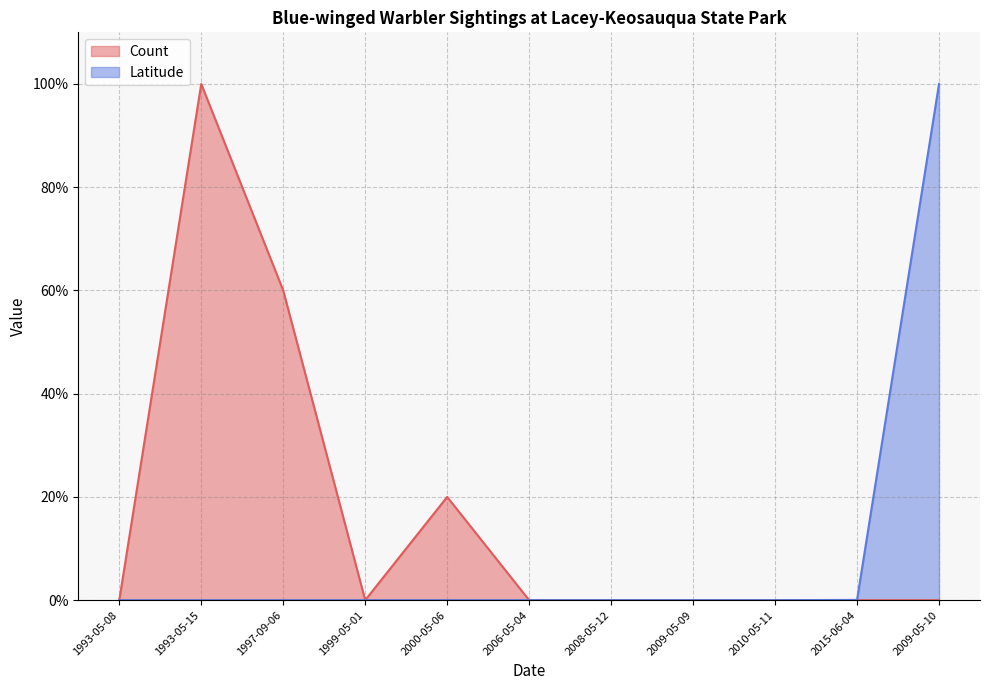

Rank the categories by Latitude value from lowest to highest.

1993-05-08, 1993-05-15, 1997-09-06, 1999-05-01, 2000-05-06, 2006-05-04, 2008-05-12, 2009-05-09, 2010-05-11, 2015-06-04, 2009-05-10